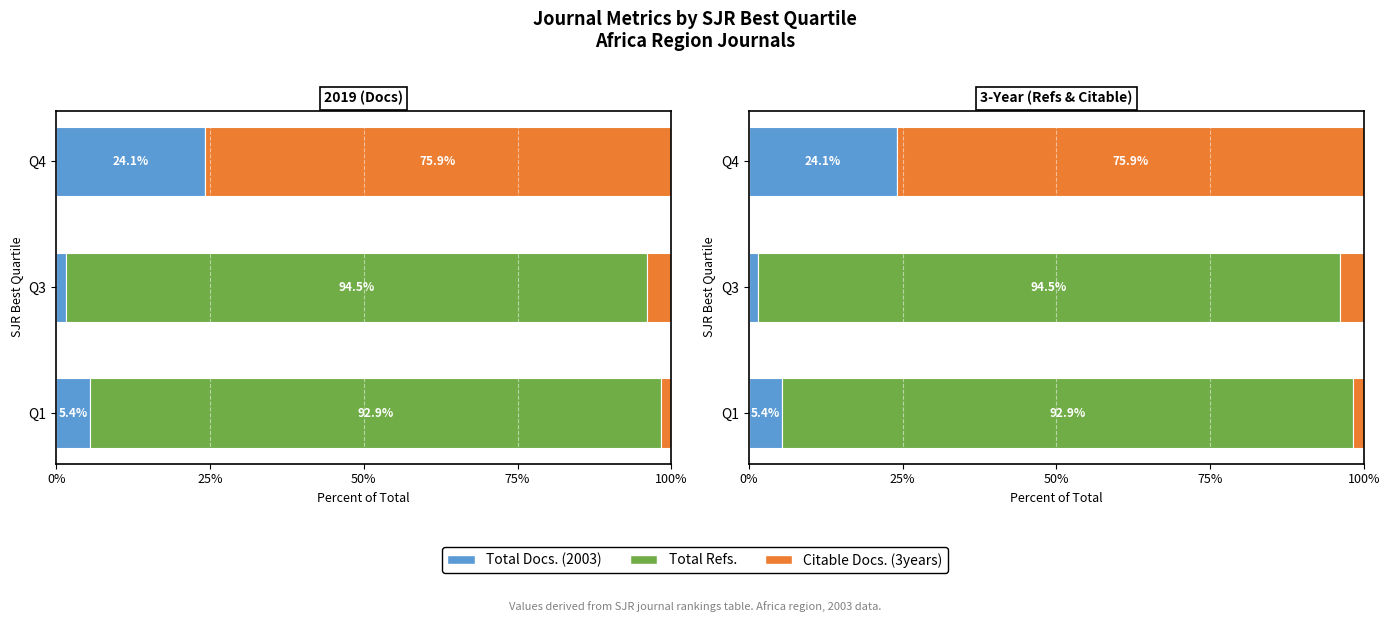

Is it true that Total Docs. (2003) equals 0.5 at Q3?

False